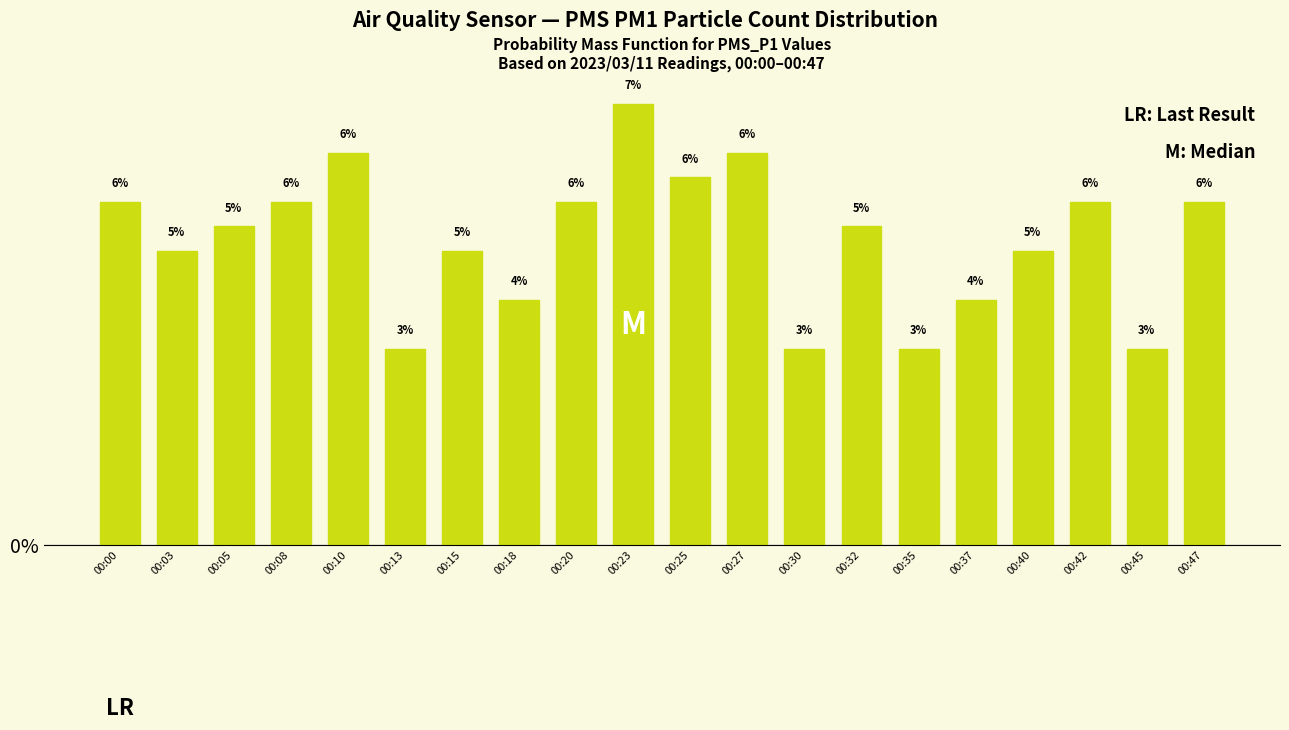

How many bars are there in total?

20